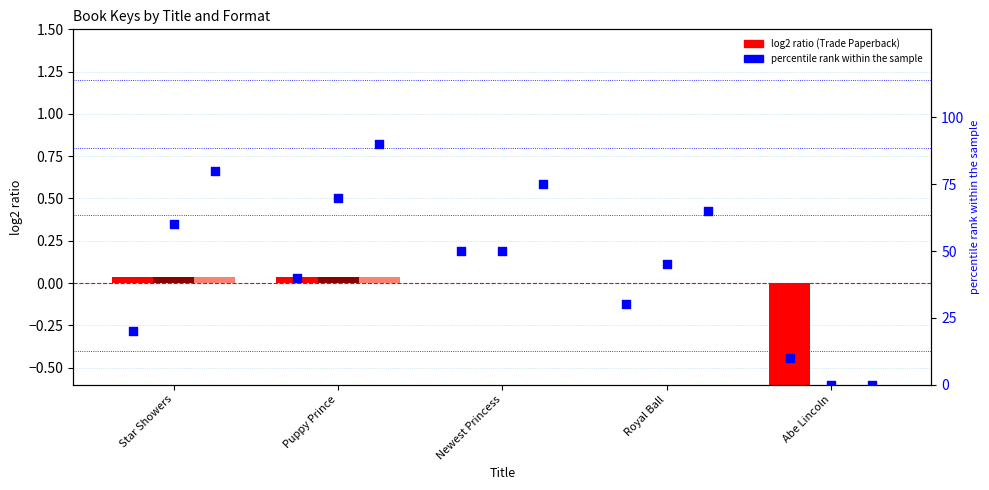

Which series reaches the minimum Y coordinate?

Trade Paperback